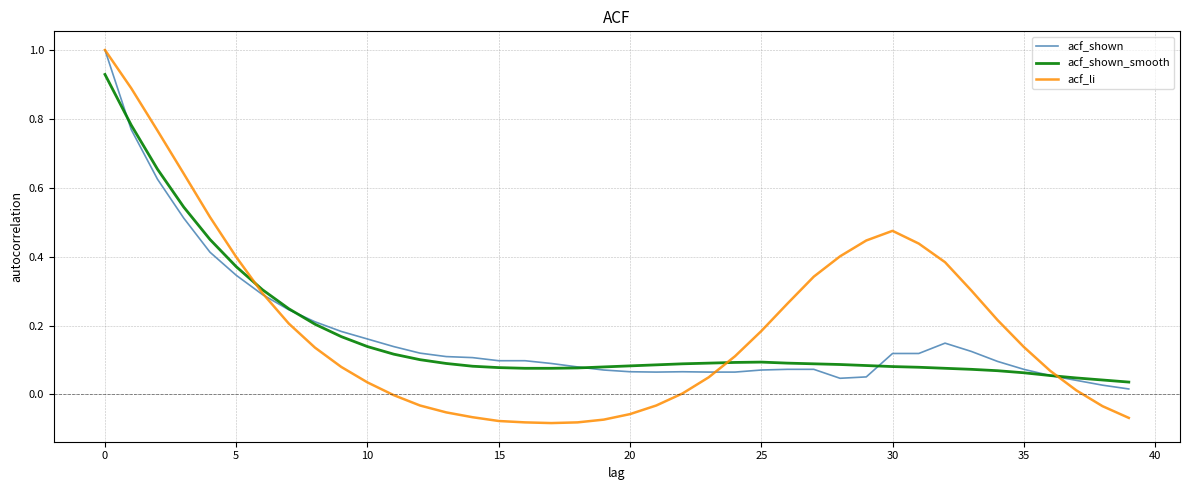

Which series has the widest spread of values?

acf_li